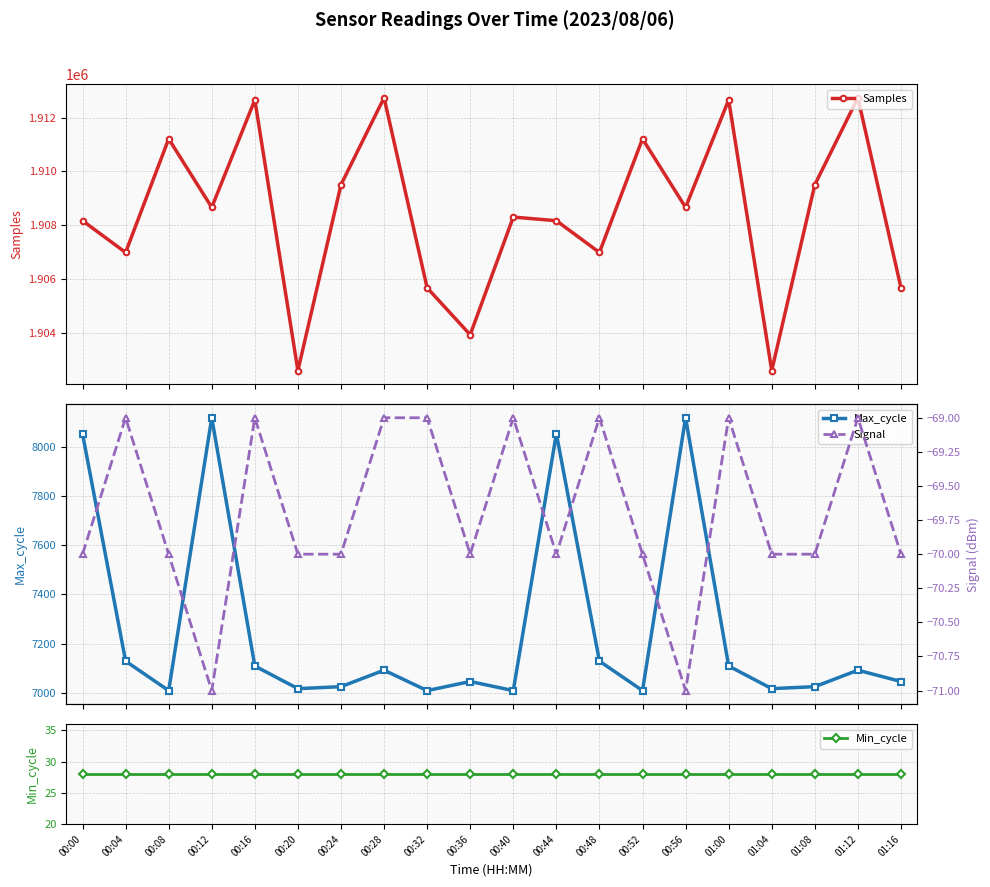

True or false: Signal and Max_cycle intersect in this chart.

False